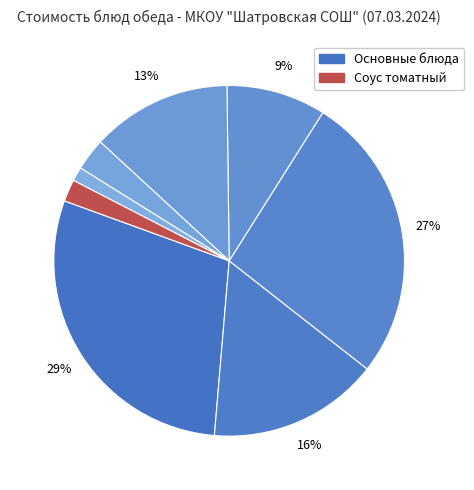

Is there any slice that represents more than half of the pie?

No